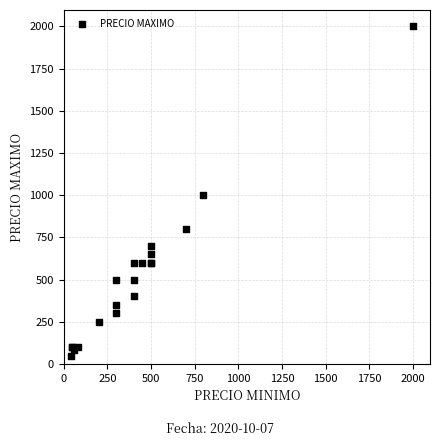

What Y value in the scatter plot is closest to 1025?

1000